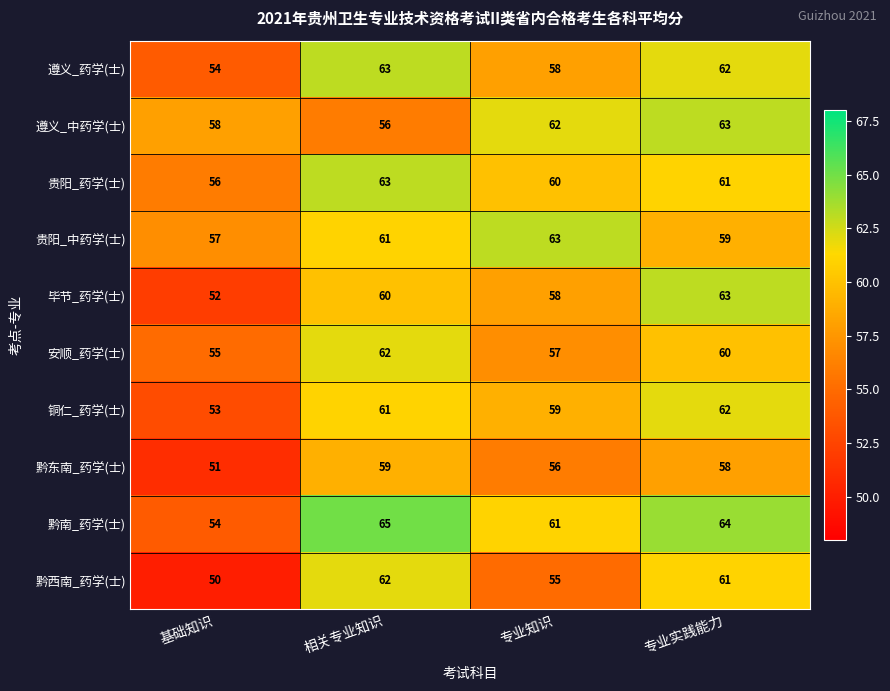

What is the total value across all series at 专业知识?

589